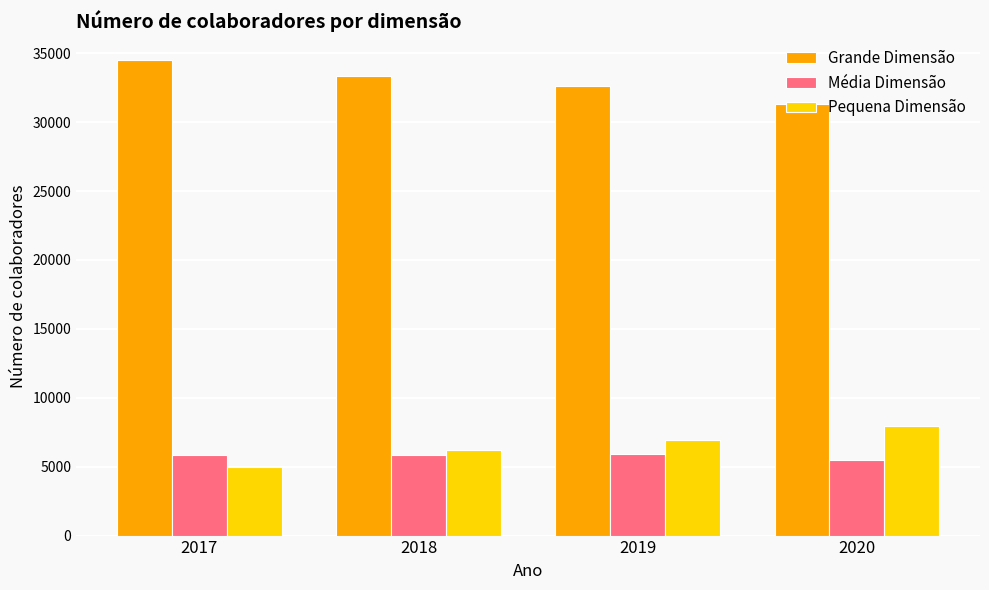

What is the difference between the highest and lowest values at 2018?

27538